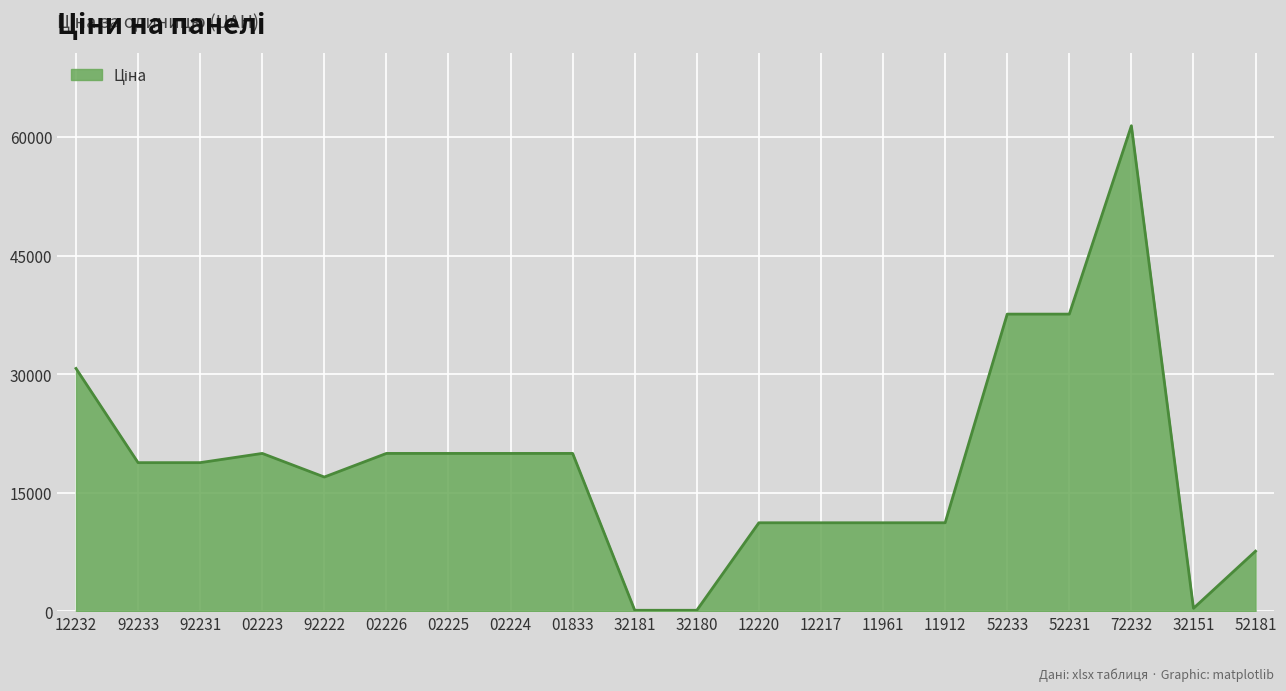

Between 11912 and 02224, which is larger?

02224